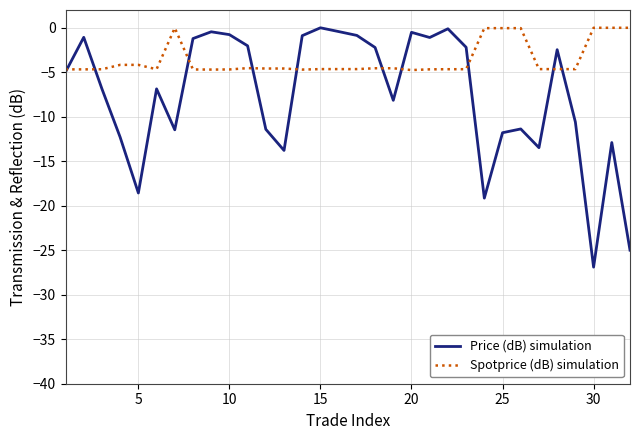

Rank the series by their average value, from lowest to highest.

Price (dB) simulation, Spotprice (dB) simulation